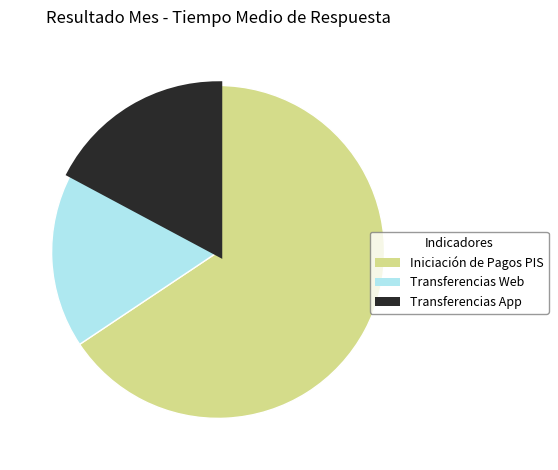

Is Transferencias Web the majority of the pie?

No